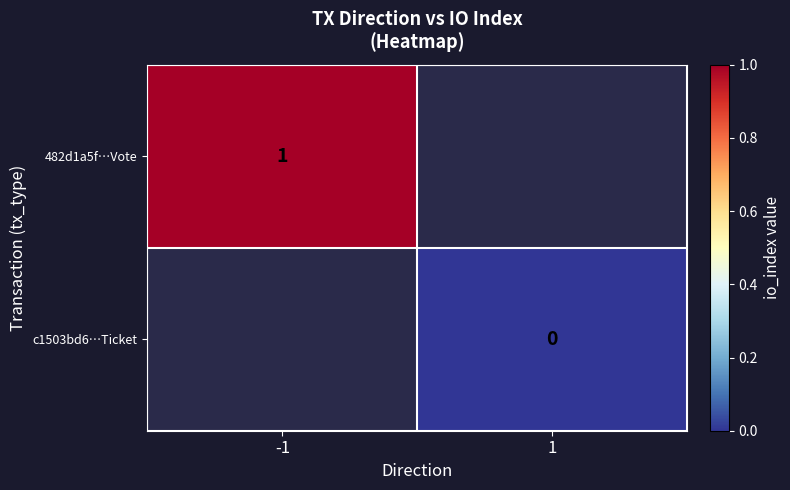

Between -1 and 1, which is larger?

1